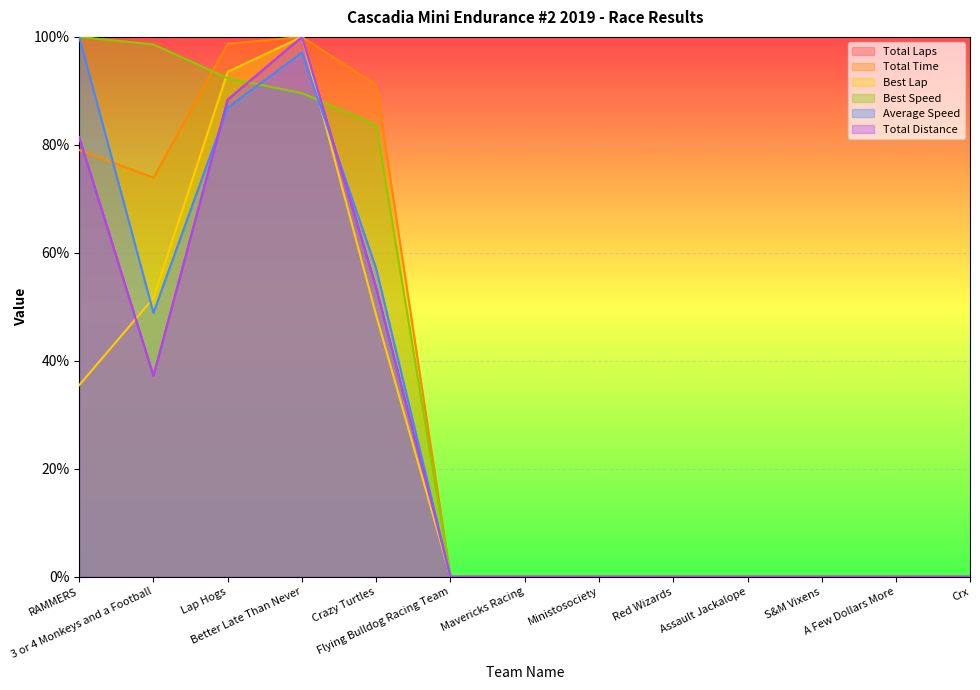

True or false: Total Distance and Total Laps cross at least once.

False